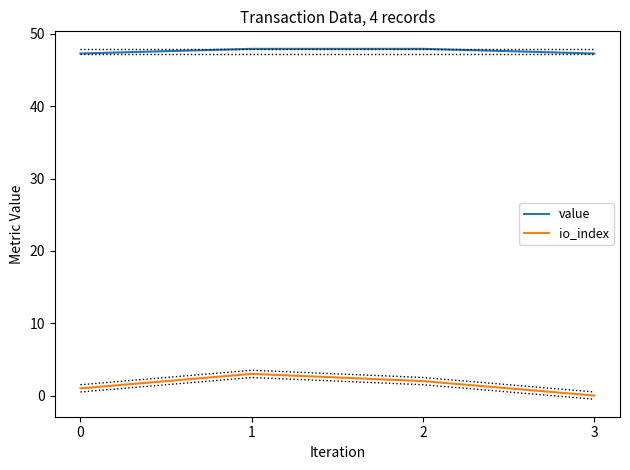

Reading left to right, list all the values displayed in this chart.

value: 47.3	47.9	47.9	47.3
io_index: 1.0	3.0	2.0	0.0